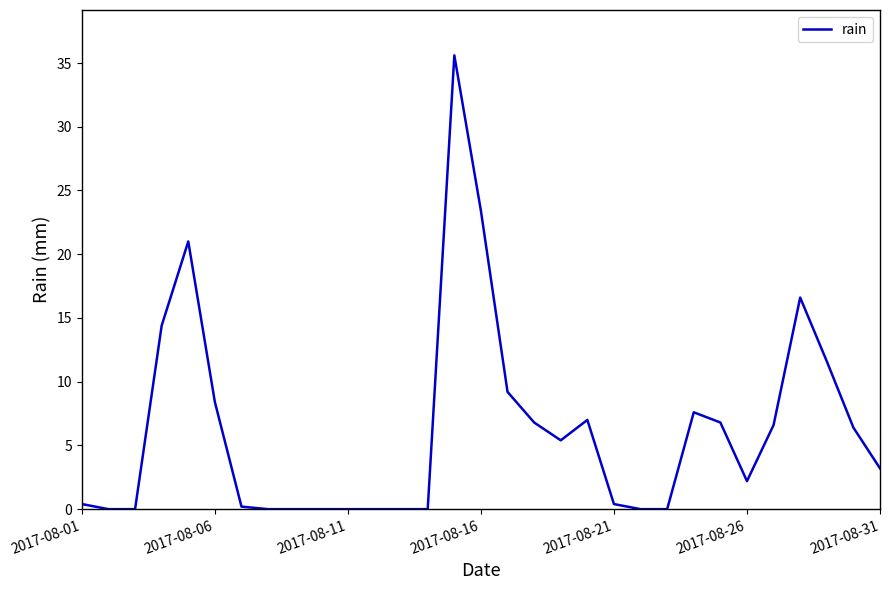

How many lines are shown in the chart?

1